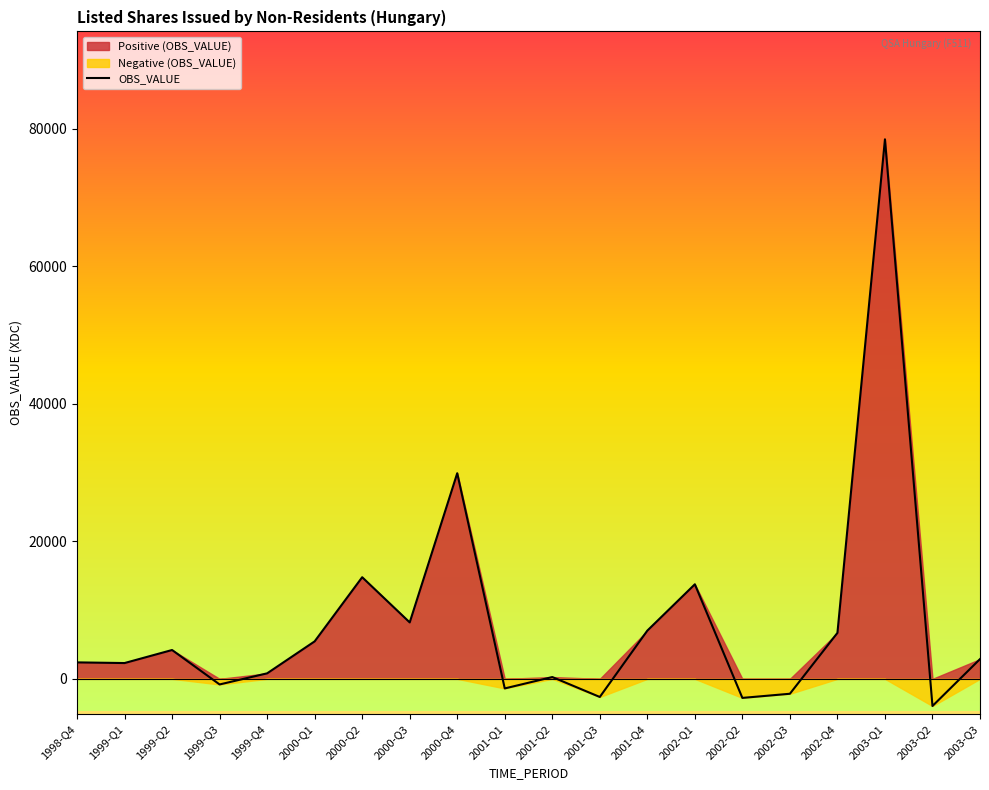

How many positive values are there?

14